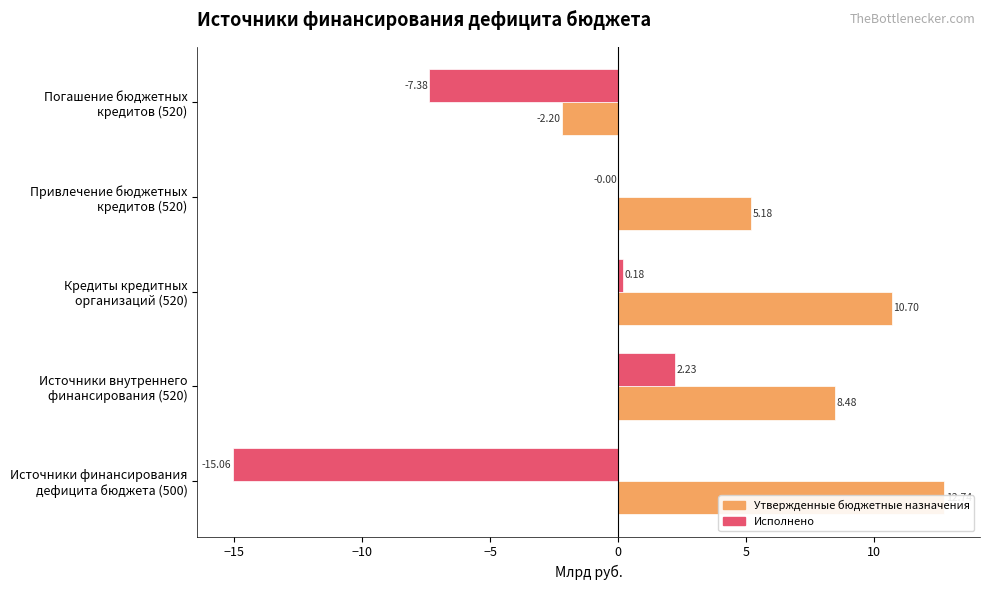

What is the difference between the maximum and minimum values in the Утвержденные бюджетные назначения series?

14.9